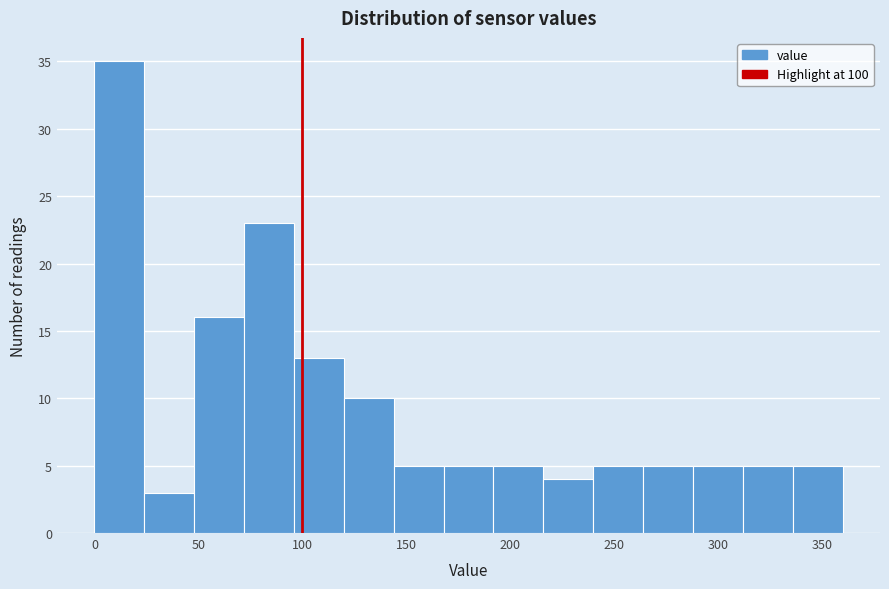

Reading left to right, transcribe this chart: for each bar, give the range it covers on the x-axis and its height. Neither the bar edges nor the heights are printed on the chart, so give them approximately, as read against the axes.

0 to 24: 35
24 to 48: 3
48 to 72: 16
72 to 96: 23
96 to 120: 13
120 to 144: 10
144 to 168: 5
168 to 192: 5
192 to 216: 5
216 to 240: 4
240 to 264: 5
264 to 288: 5
288 to 312: 5
312 to 336: 5
336 to 360: 5